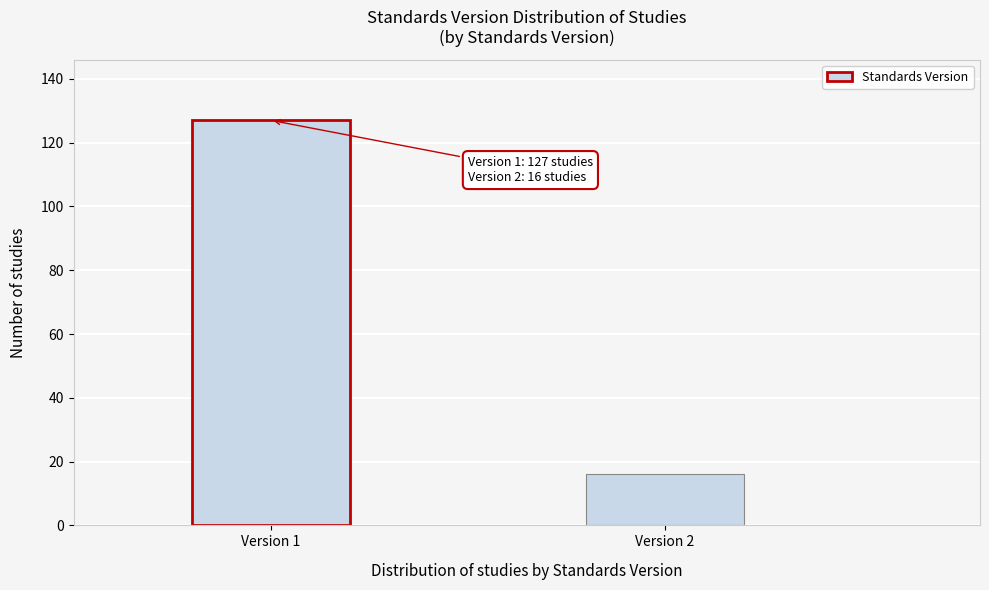

Reading left to right, extract all data points from this chart.

127	16